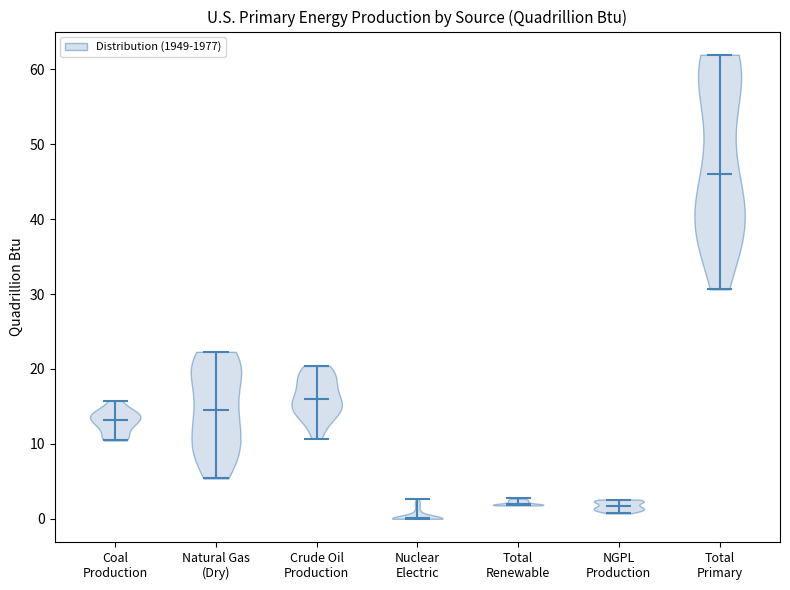

Which violin has the lowest median line?

Nuclear Electric